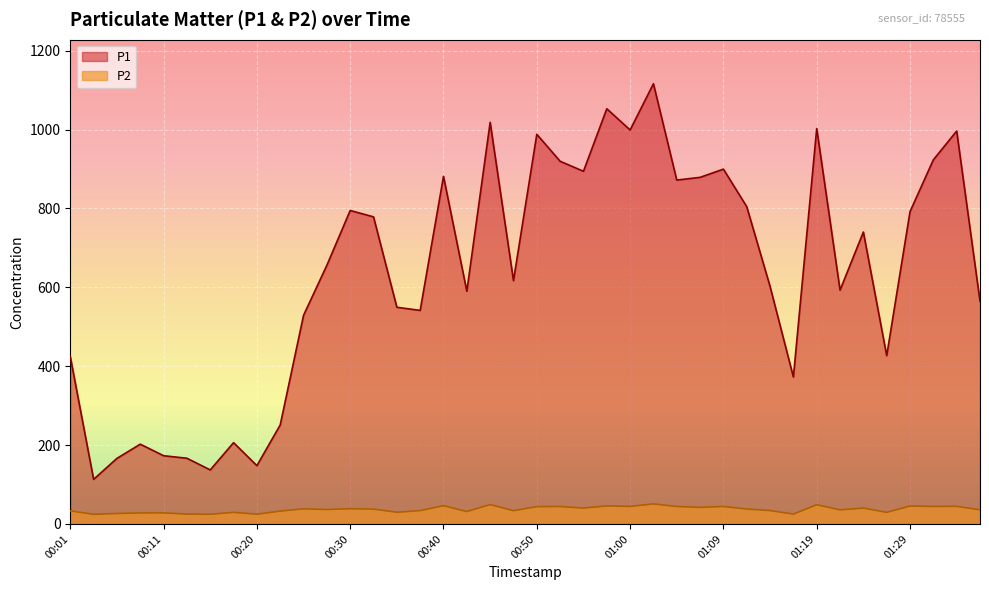

What is the value of the P2 point at the 24th from the left?

45.7